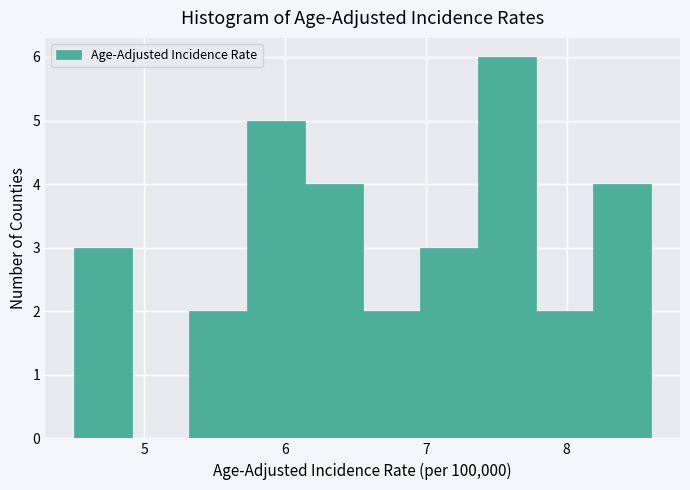

Reading left to right, transcribe this chart: for each bar, give the range it covers on the x-axis and its height. Neither the bar edges nor the heights are printed on the chart, so give them approximately, as read against the axes.

4.50 to 4.91: 3
4.91 to 5.32: 0
5.32 to 5.73: 2
5.73 to 6.14: 5
6.14 to 6.55: 4
6.55 to 6.96: 2
6.96 to 7.37: 3
7.37 to 7.78: 6
7.78 to 8.19: 2
8.19 to 8.60: 4